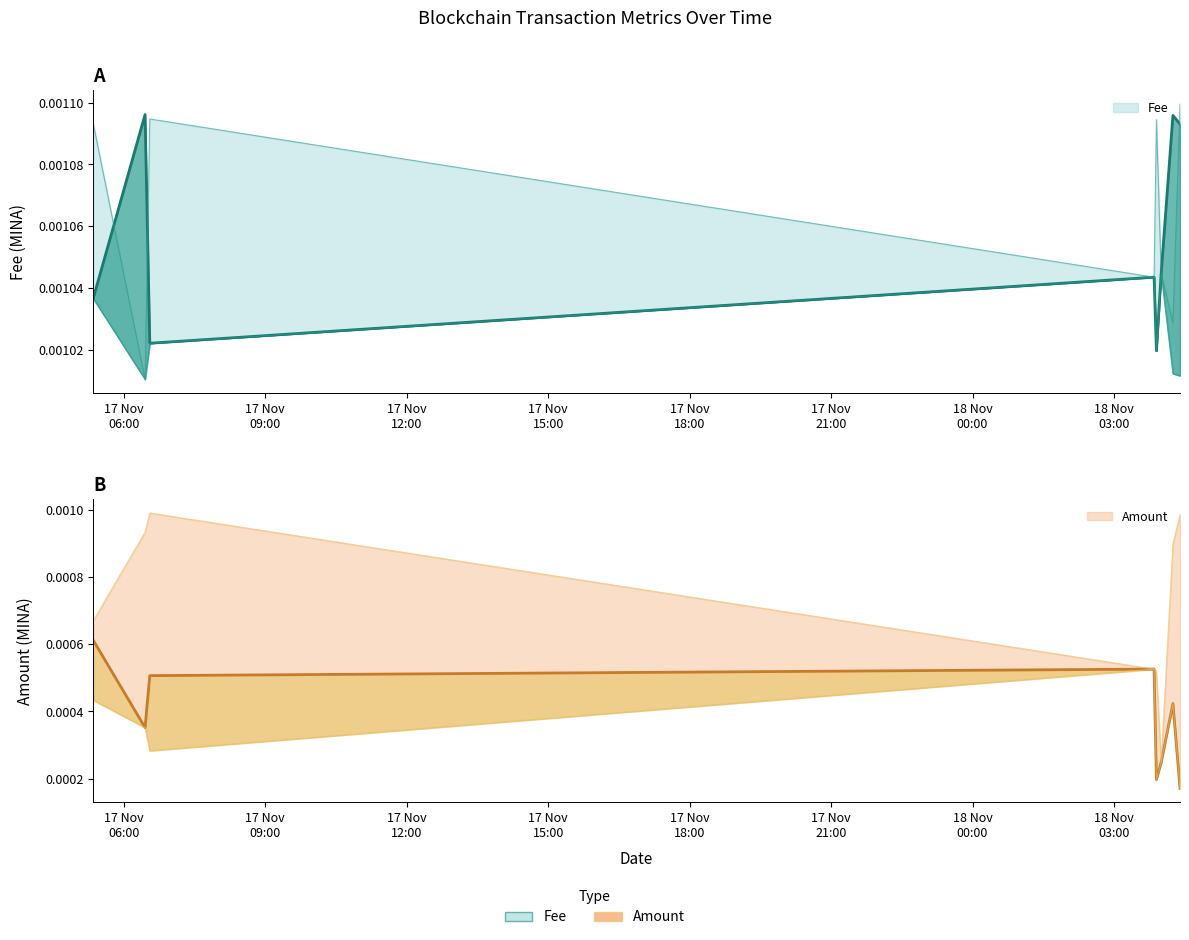

What is the label of the 3rd point from the right?

2022-11-18 04:00